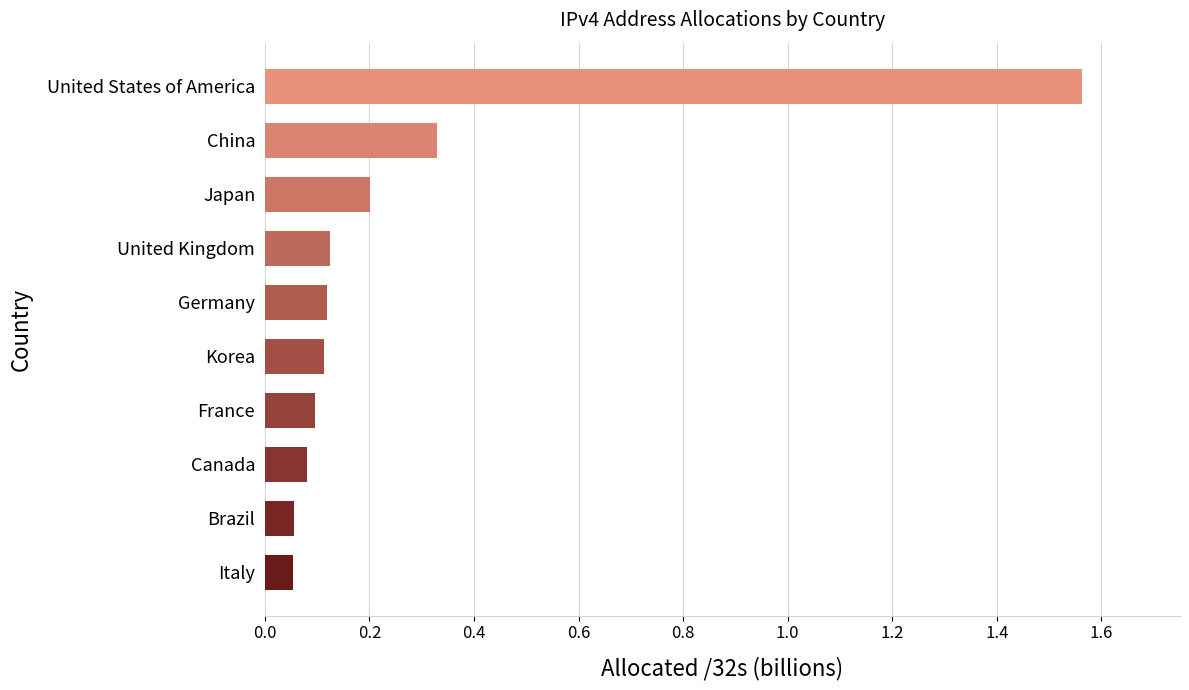

How many series are shown in this chart?

1